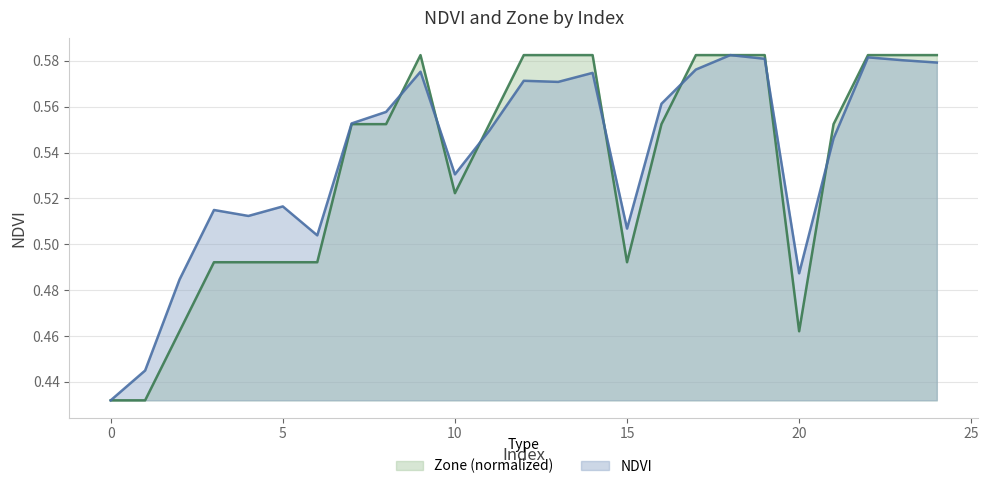

Between 20 and 22, which series saw the biggest shift?

Zone